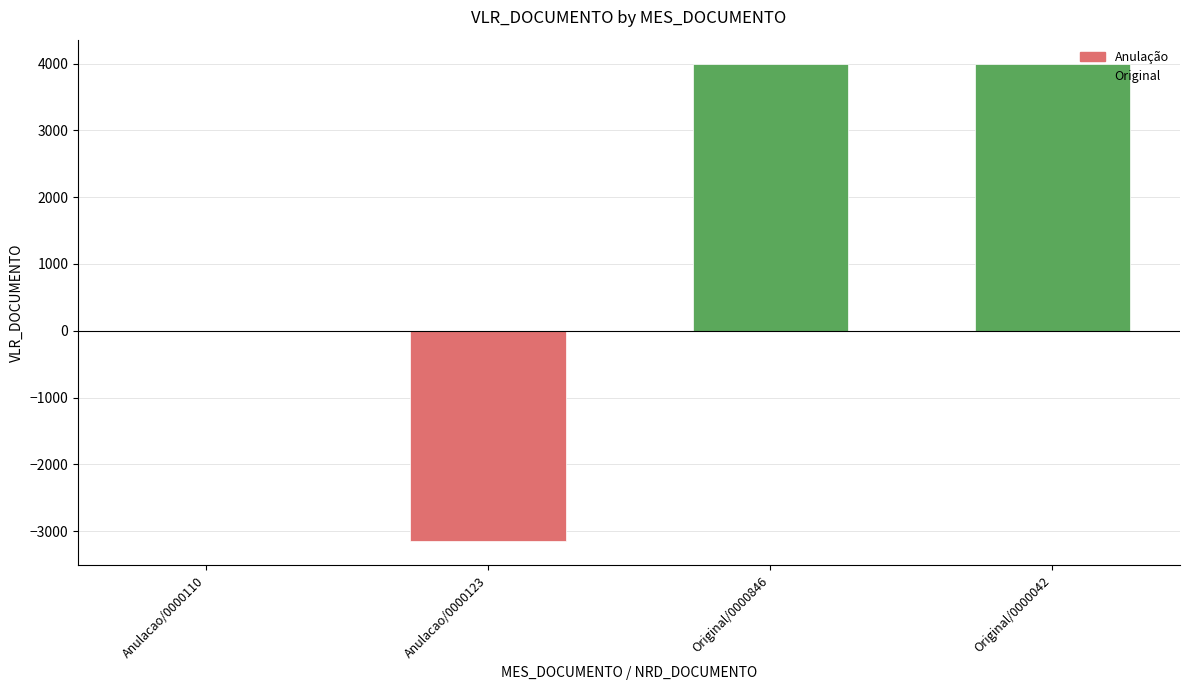

Where is the data nearest to the value 425?

Anulacao/0000110